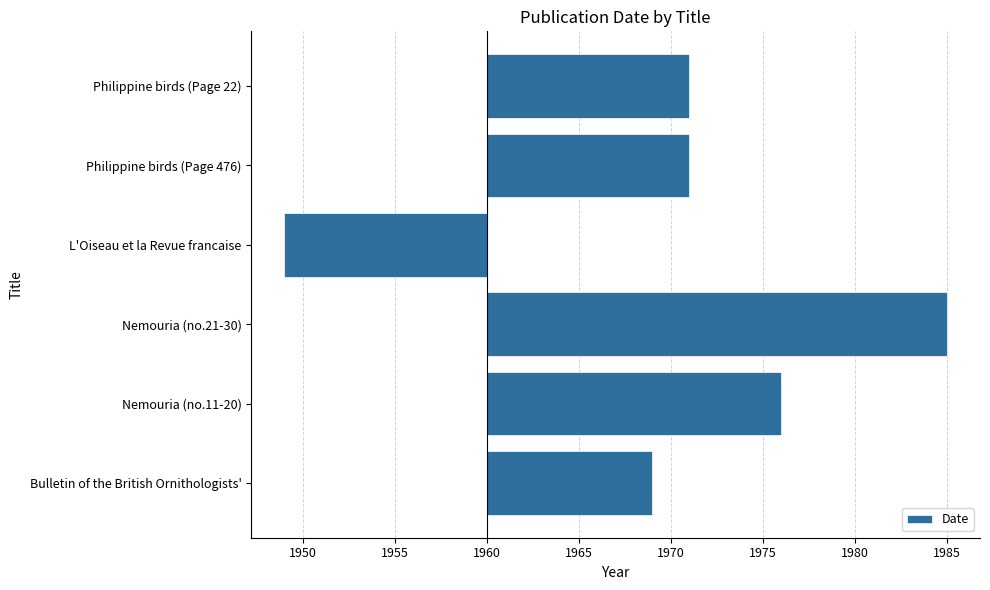

At which label is the value closest to 7?

Bulletin of the British Ornithologists'